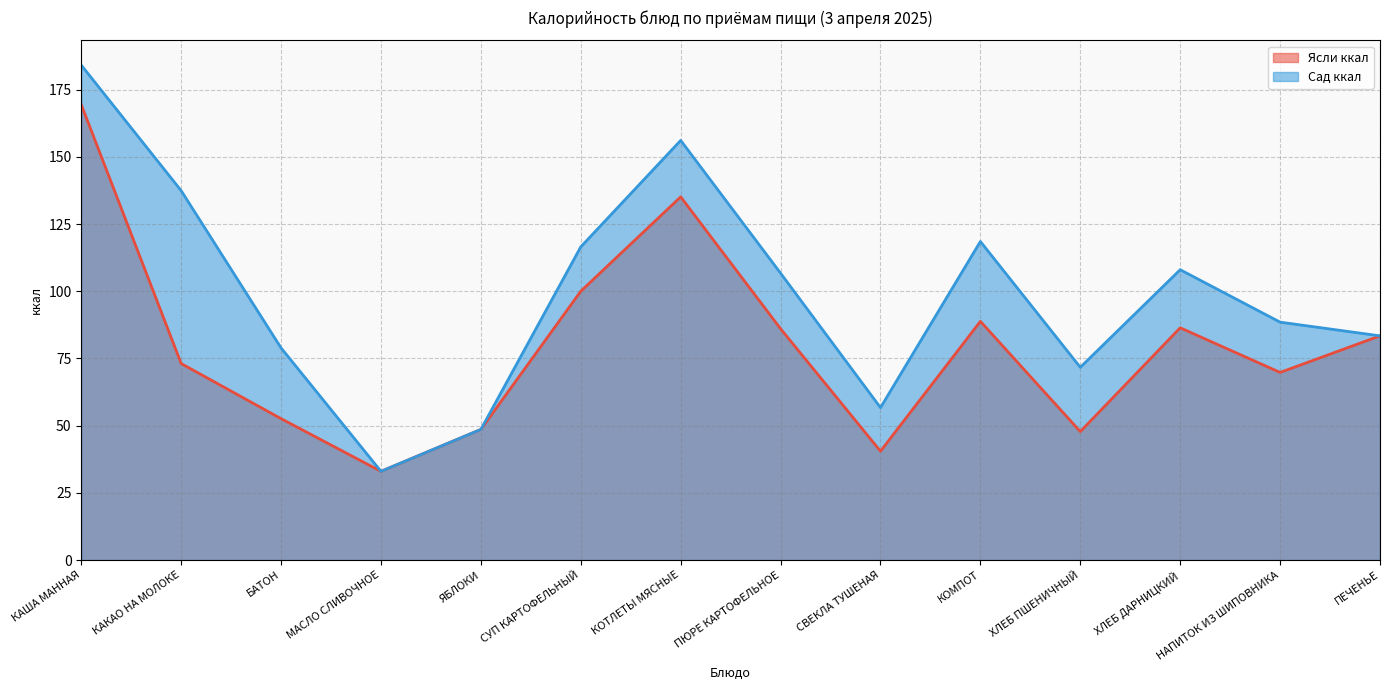

Is it true that Сад ккал equals 241.5 at КАКАО НА МОЛОКЕ?

False